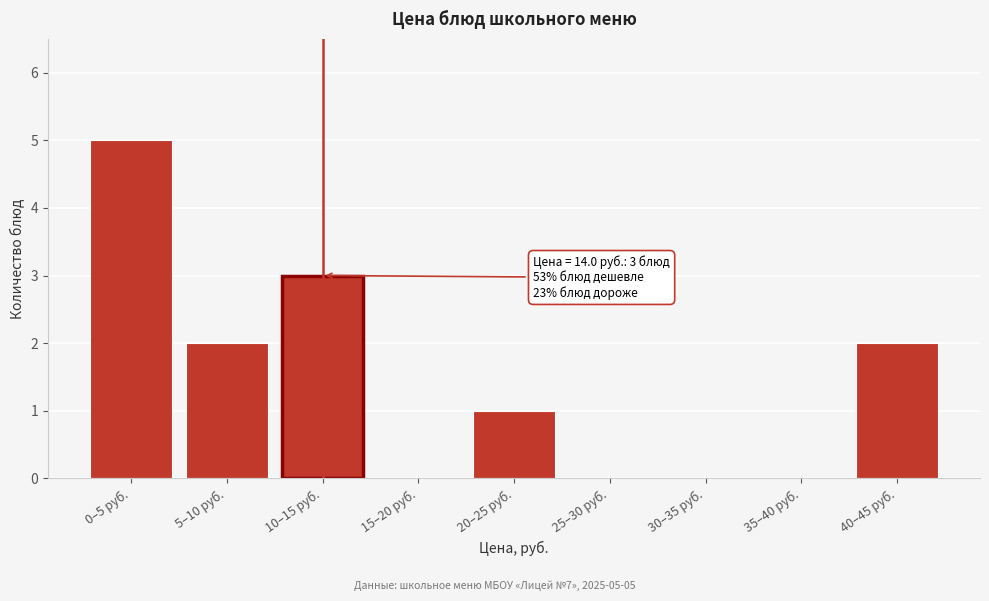

Reading left to right, extract all data points from this chart.

0–5 руб.=5	5–10 руб.=2	10–15 руб.=3	15–20 руб.=0	20–25 руб.=1	25–30 руб.=0	30–35 руб.=0	35–40 руб.=0	40–45 руб.=2